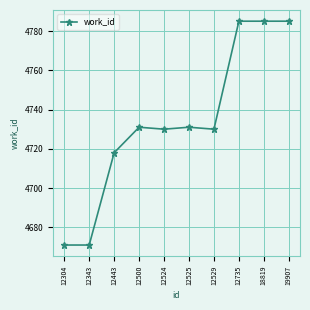

Reading left to right, extract all data points from this chart.

12304=4671	12343=4671	12443=4718	12500=4731	12524=4730	12525=4731	12529=4730	12735=4785	18819=4785	19907=4785